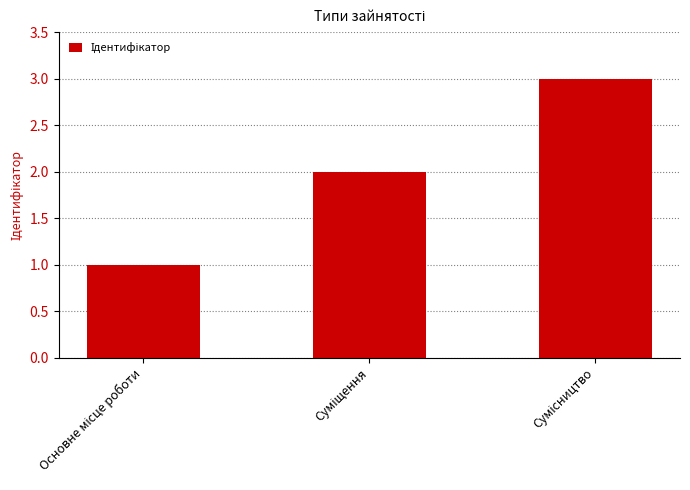

What is the maximum value shown in the chart?

3